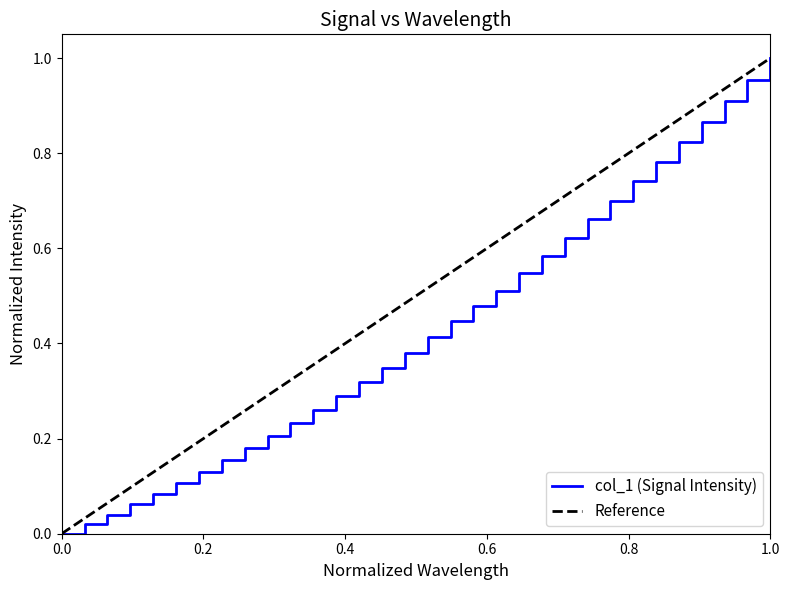

Between 222.8355 and 223.2172, which is larger?

223.2172